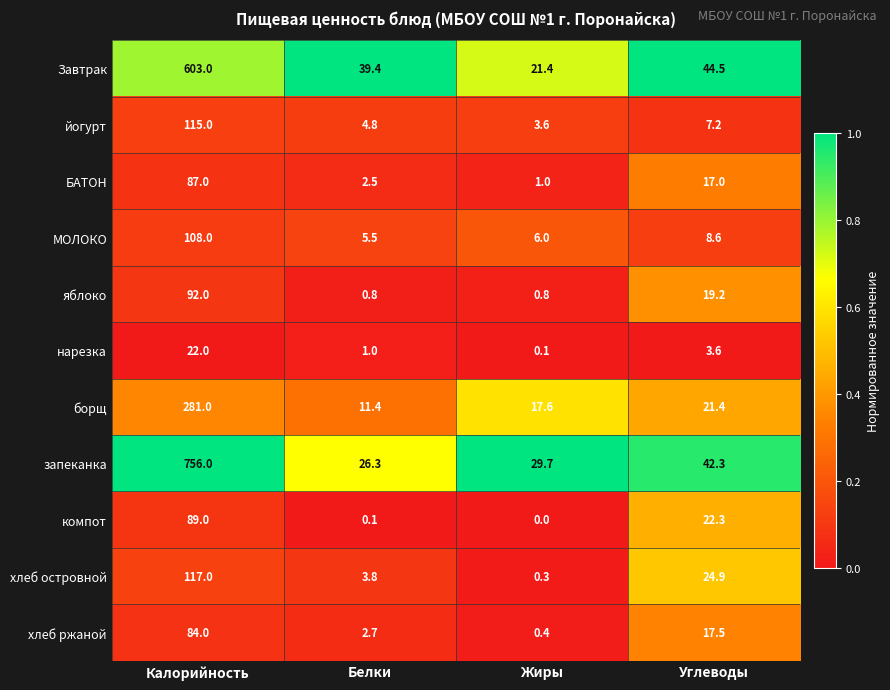

Rank the series at Углеводы from highest to lowest value.

Завтрак, запеканка, хлеб островной, компот, борщ, яблоко, хлеб ржаной, БАТОН, МОЛОКО, йогурт, нарезка